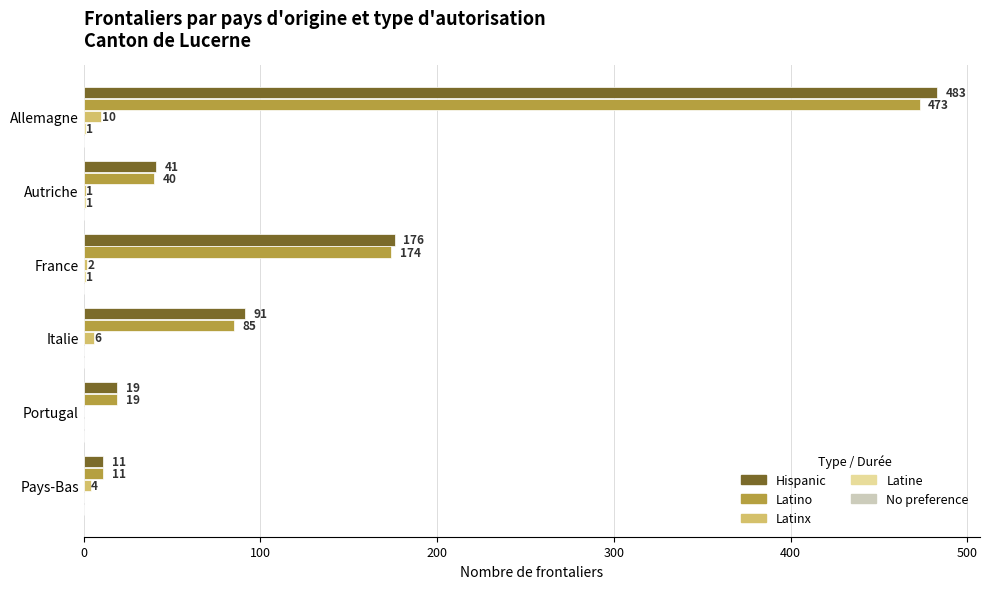

Which category has the highest value in the Latinx series?

Allemagne